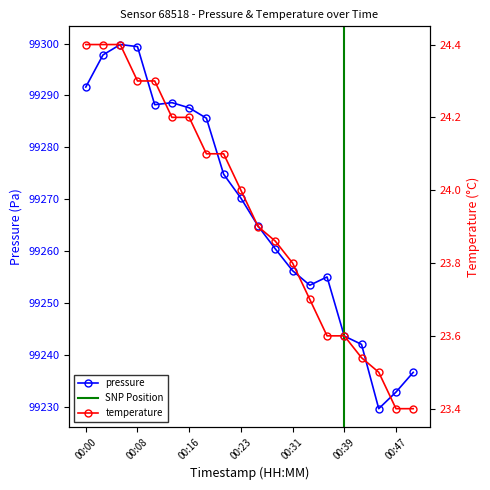

True or false: pressure and temperature intersect in this chart.

False